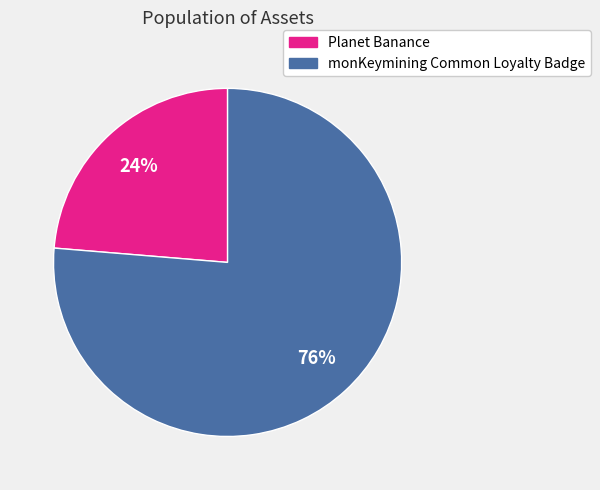

Does any single category account for the majority?

Yes